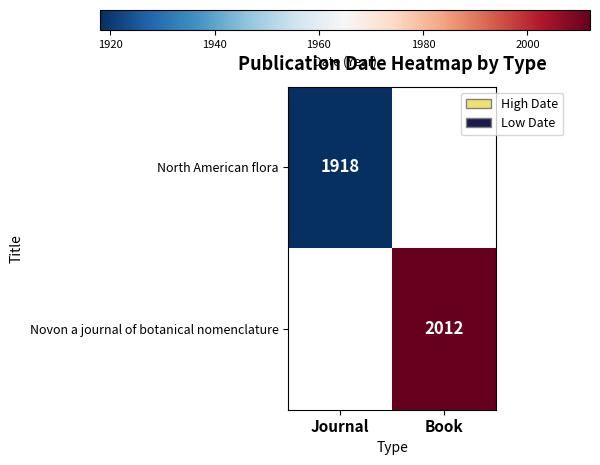

True or false: North American flora has a value of 1918 at Journal.

True